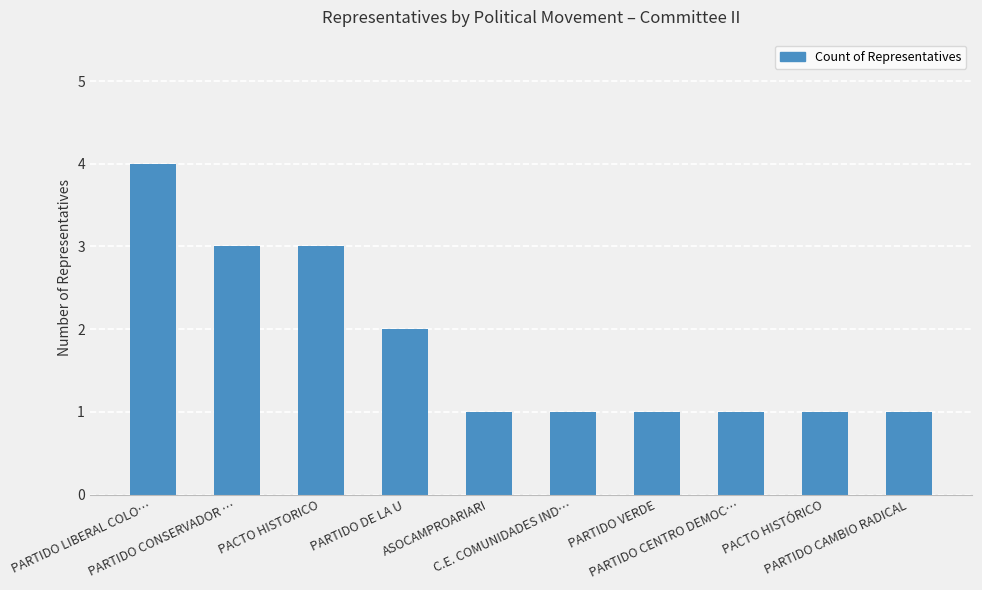

Approximately how many times larger is the value at PACTO HISTÓRICO compared to PARTIDO DE LA U?

0.5